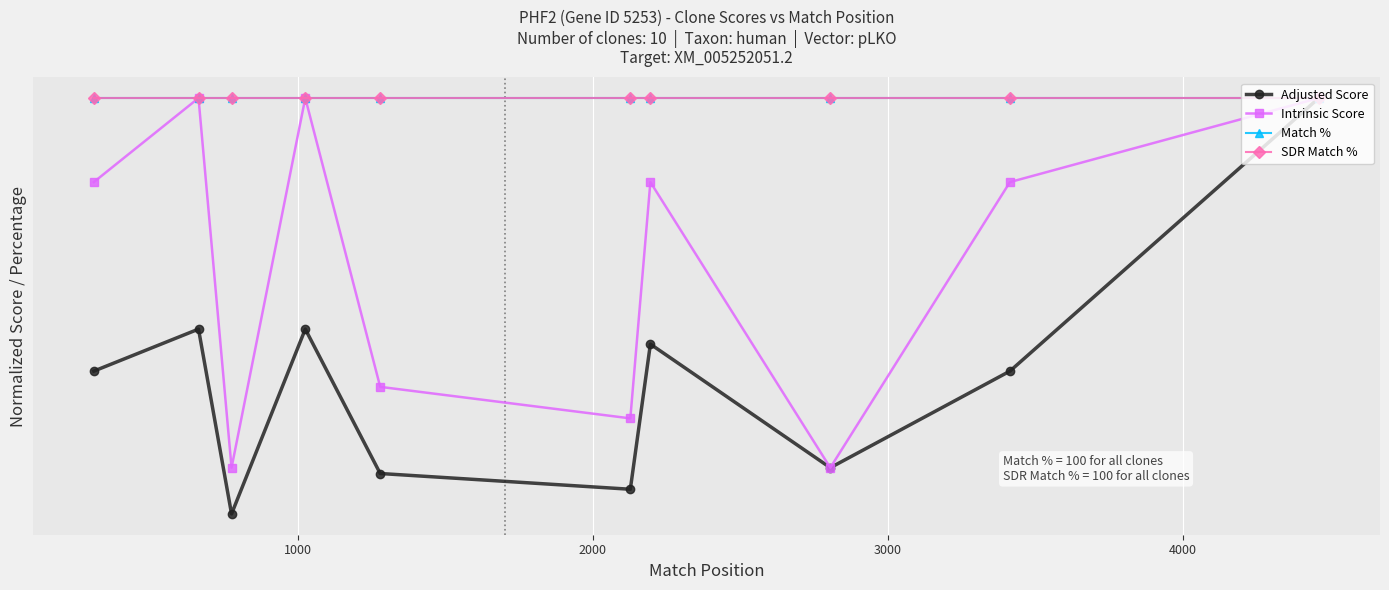

What is the sum of all Match % values?

10.0